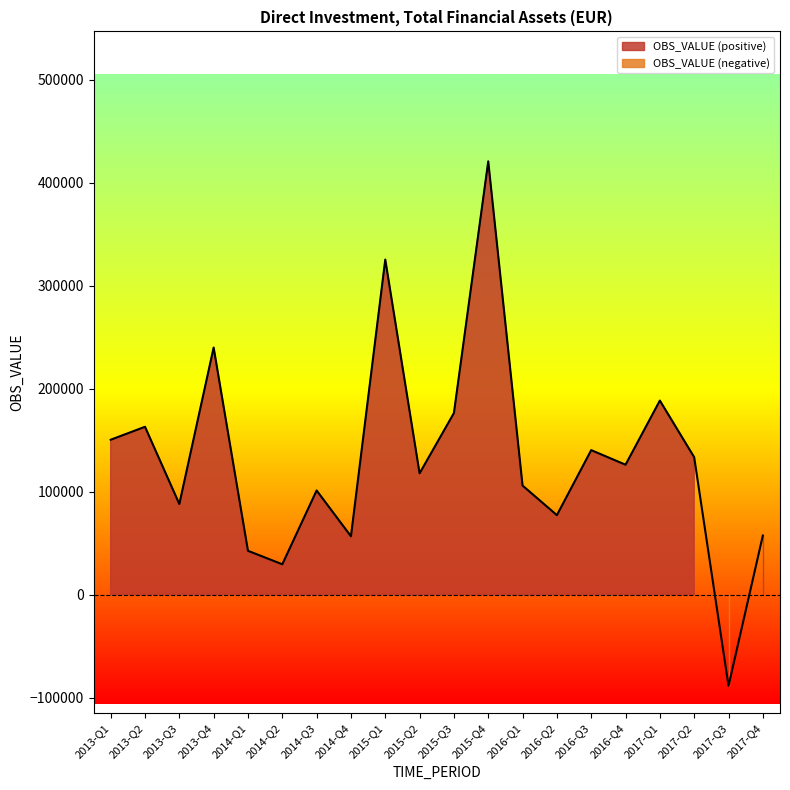

At which label is the value closest to 165970?

2013-Q2